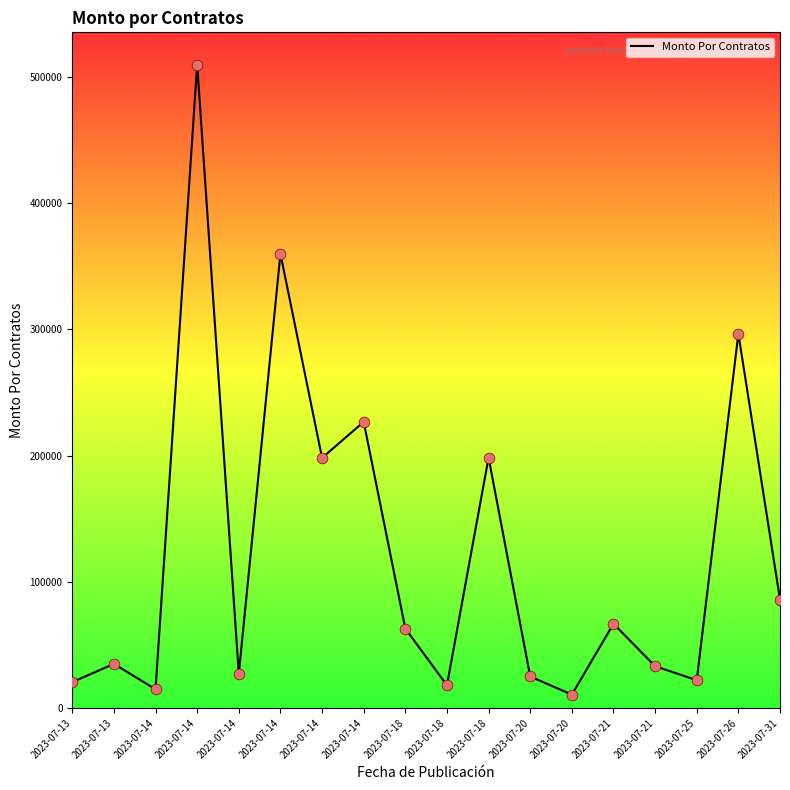

Between 2023-07-18 and 2023-07-21, which is larger?

2023-07-18